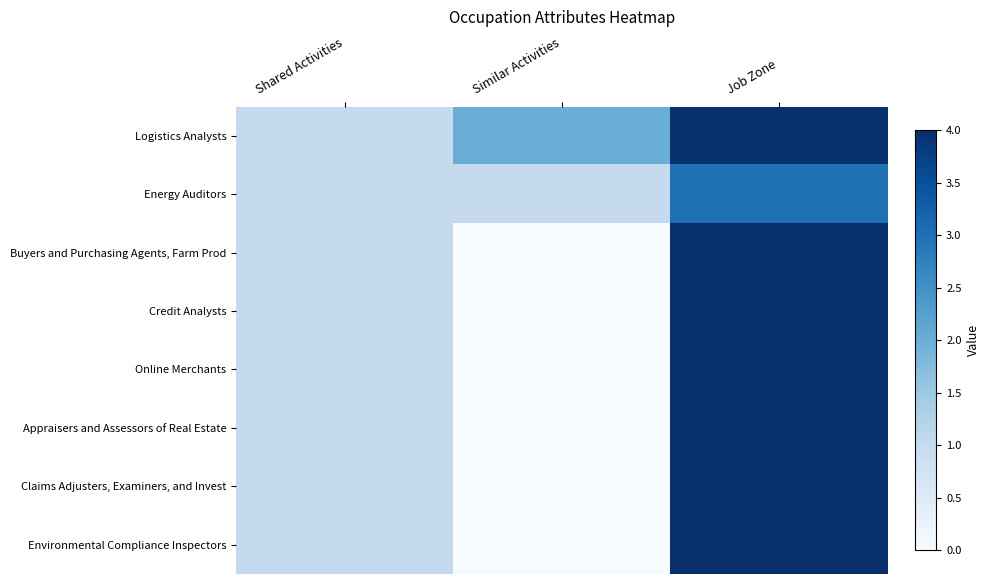

At how many categories does at least one series exceed 0?

3